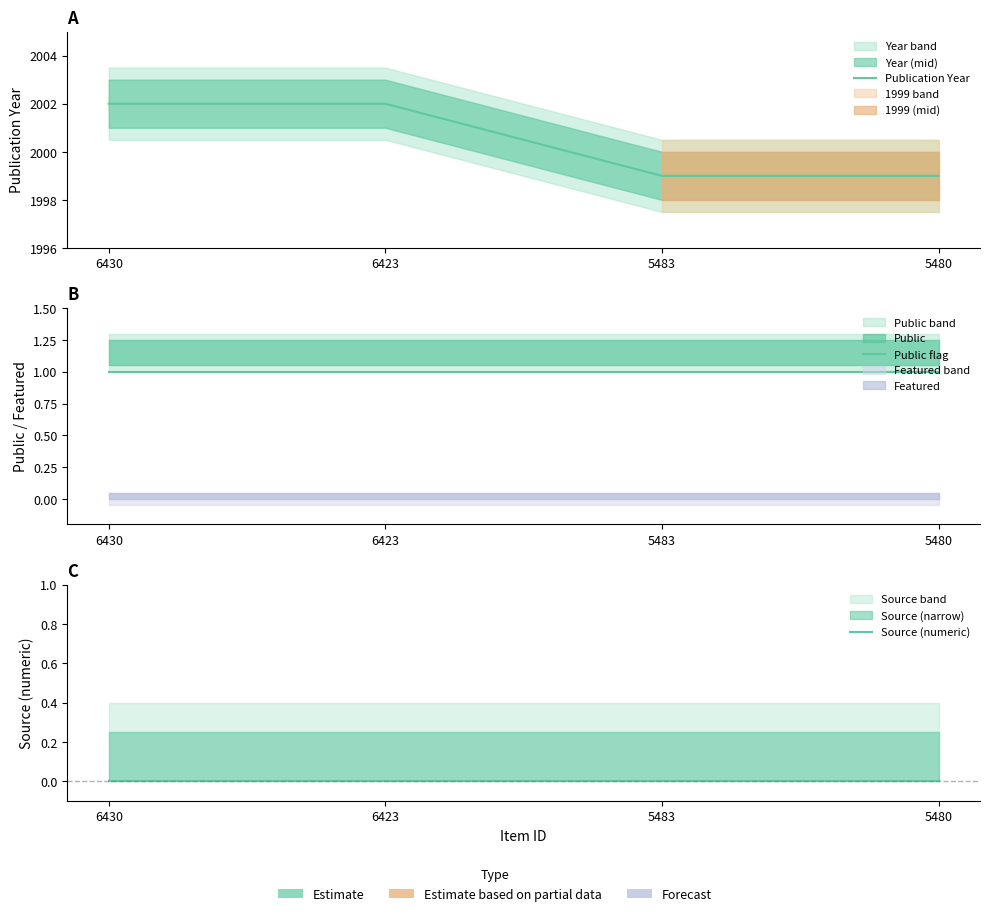

True or false: Source (numeric) and Publication Year cross at least once.

False